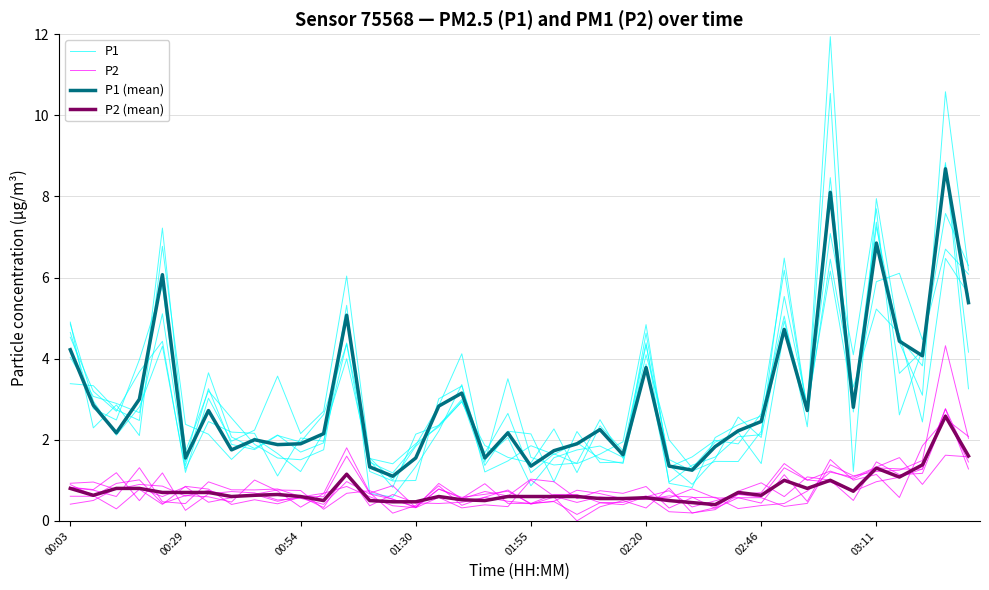

Which series has the largest total across all categories?

P1 (mean)